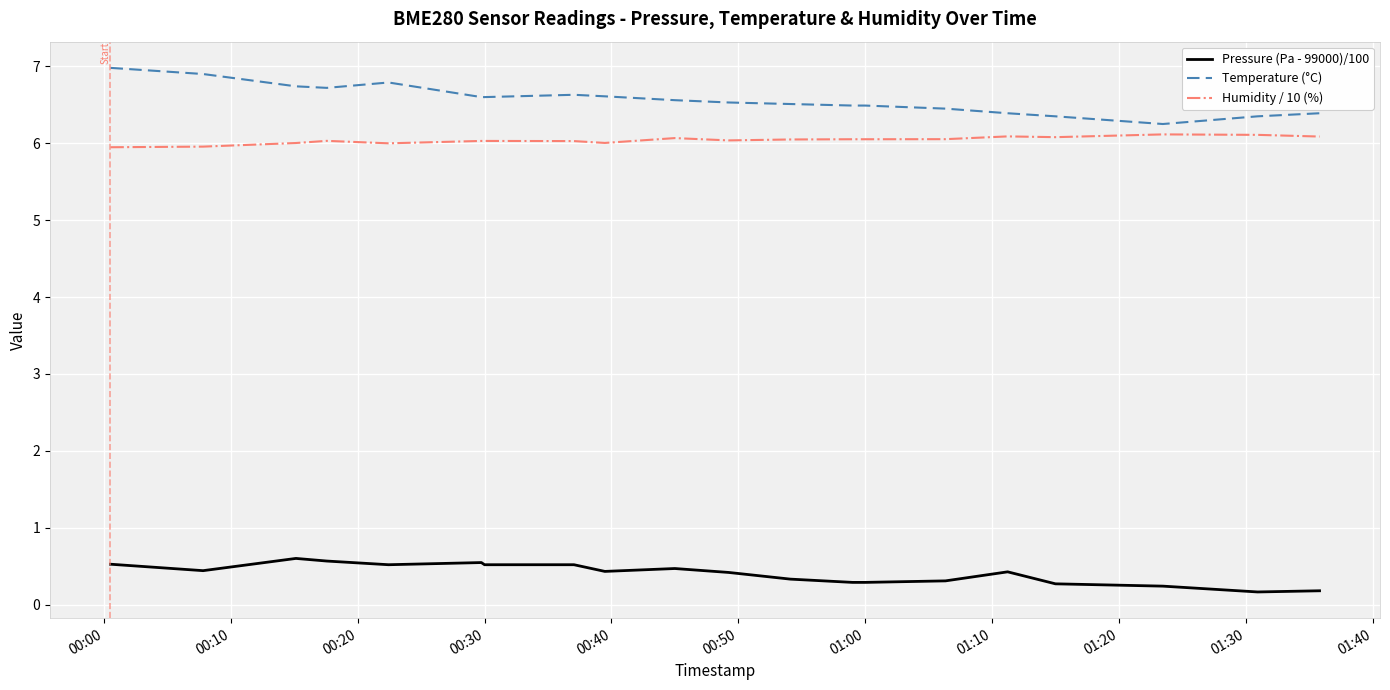

What is the maximum value shown in the chart?

7.0